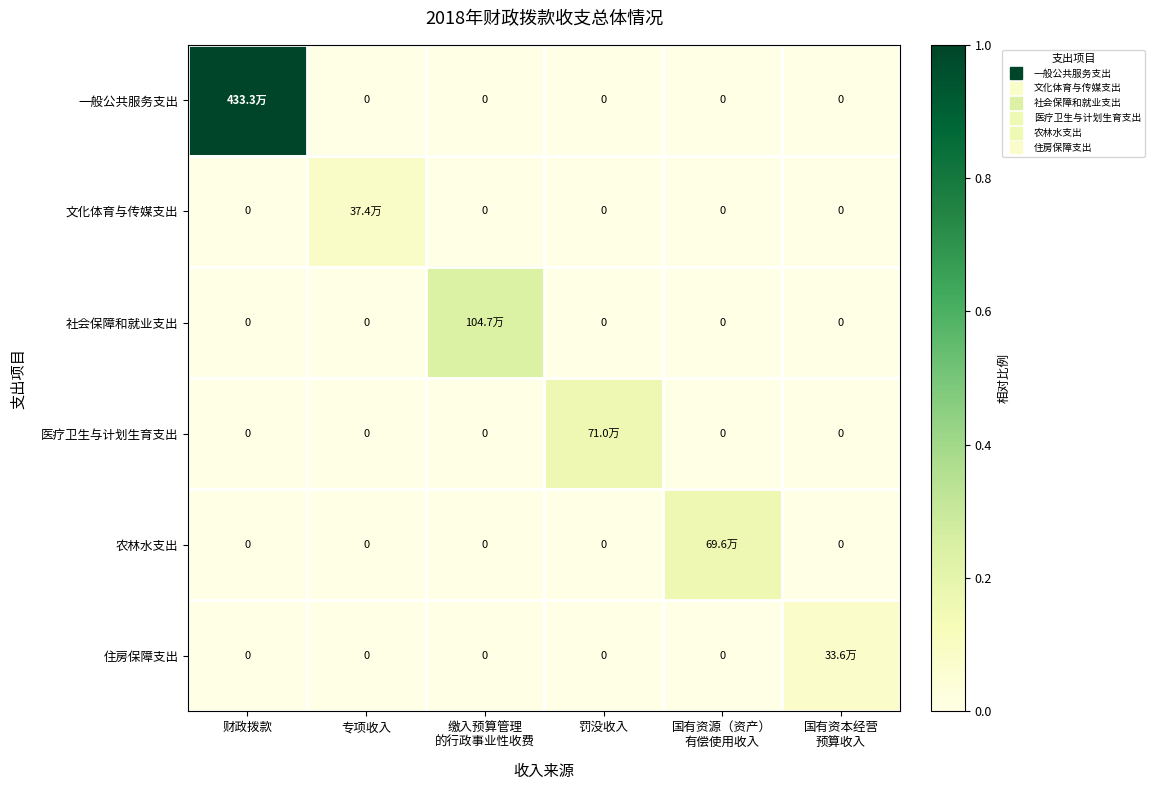

Which has a higher value, 国有资源（资产）
有偿使用收入 or 国有资本经营
预算收入?

国有资源（资产）
有偿使用收入